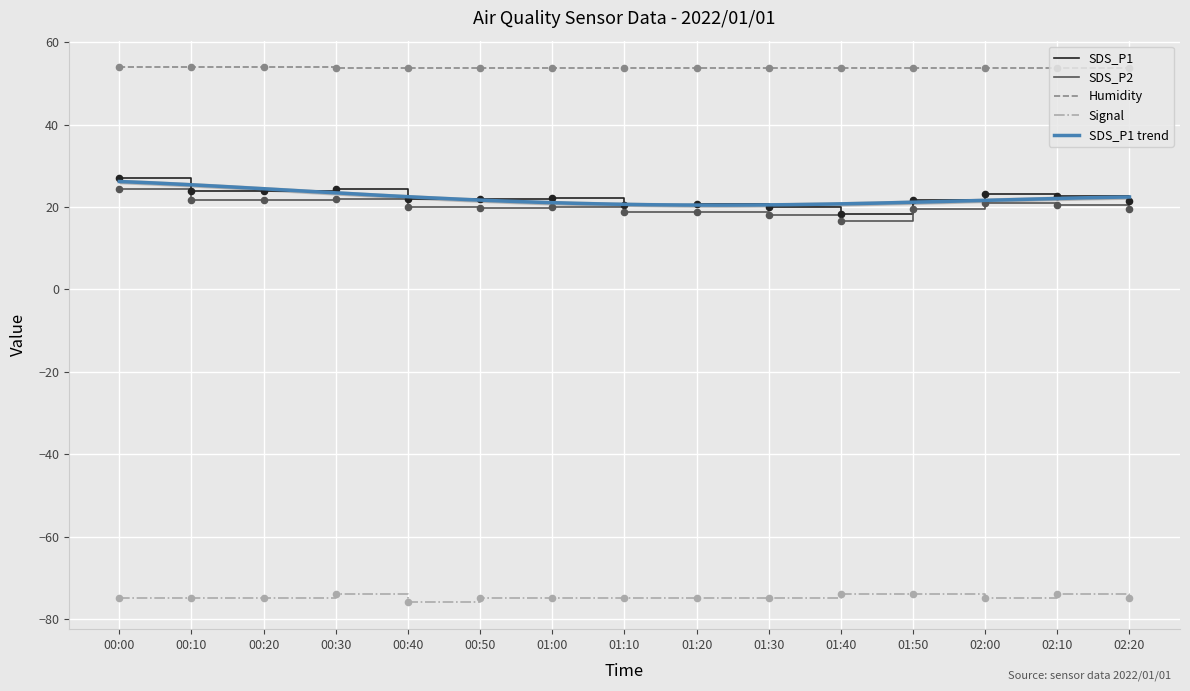

Which series contains the lowest Y value?

Signal